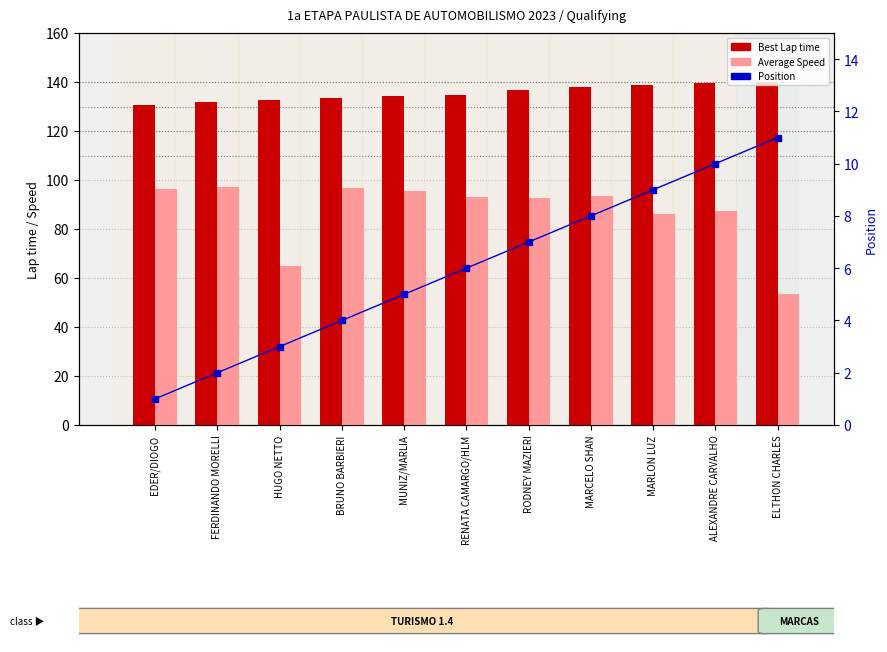

The Average Speed series shows 28.6 at MARLON LUZ. True or false?

False